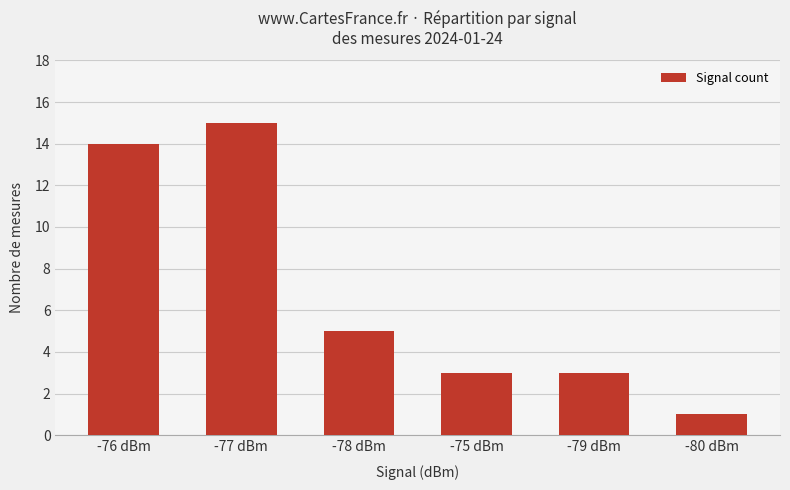

Where is the data nearest to the value 8?

-78 dBm